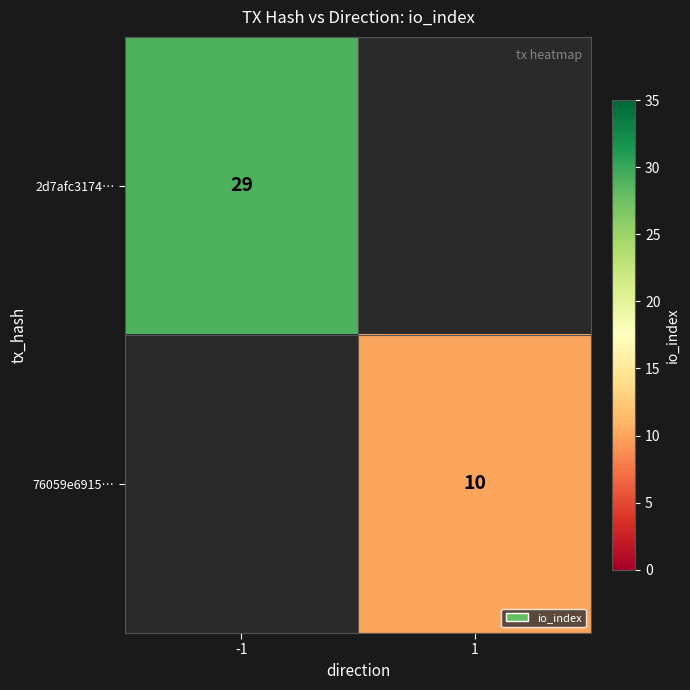

The 2d7afc3174… series shows 39 at -1. True or false?

False